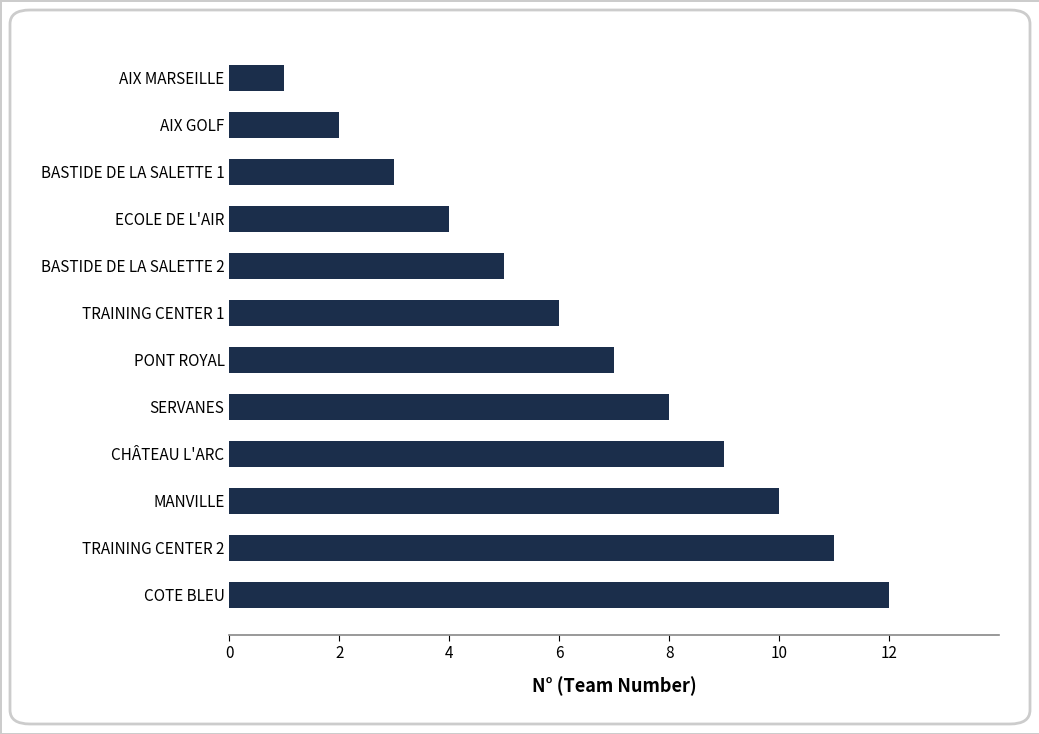

The value at SERVANES is 5. True or false?

False